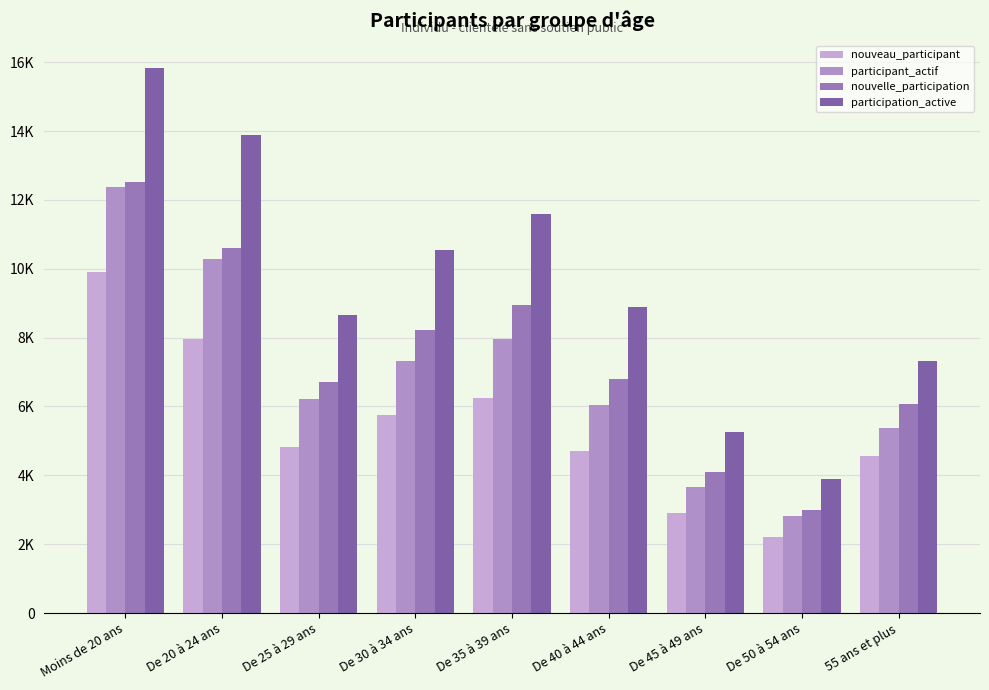

What is the label of the 7th bar from the left?

De 45 à 49 ans